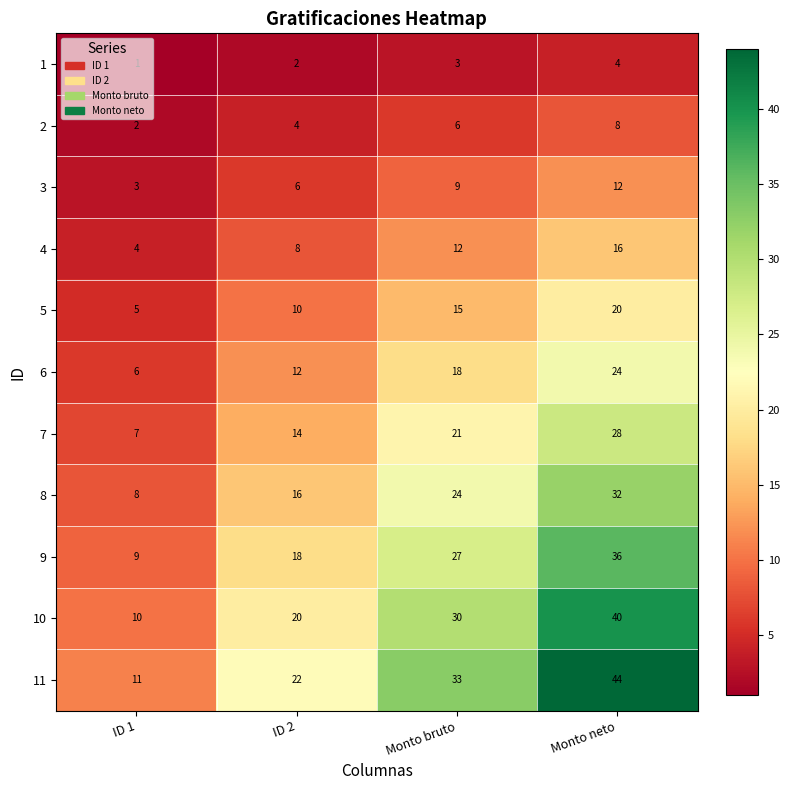

Count the number of categories in the chart.

4